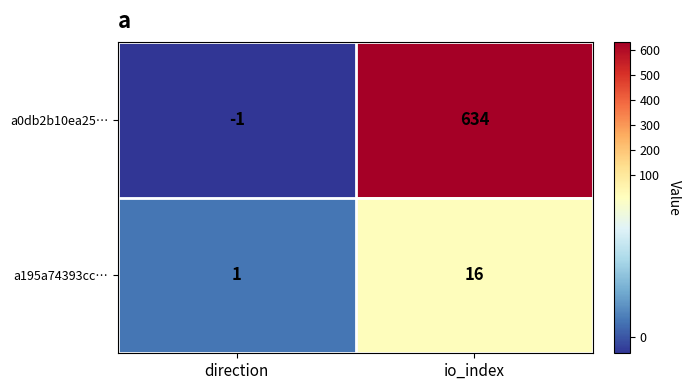

At which label does a195a74393cc… reach its minimum?

direction